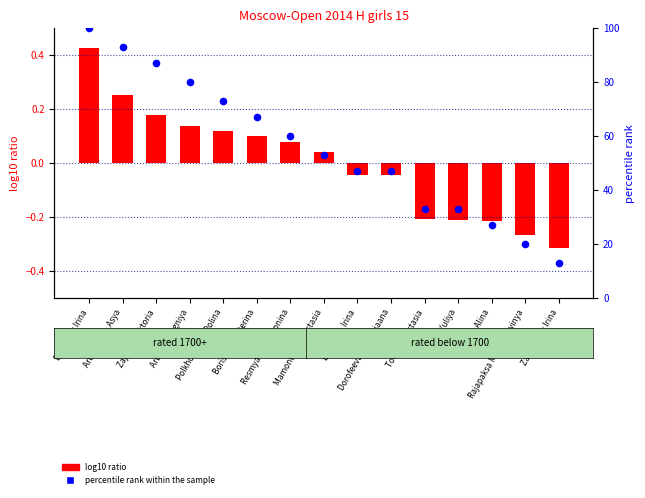

What are all the series names shown in the legend?

log10 ratio, percentile rank within the sample